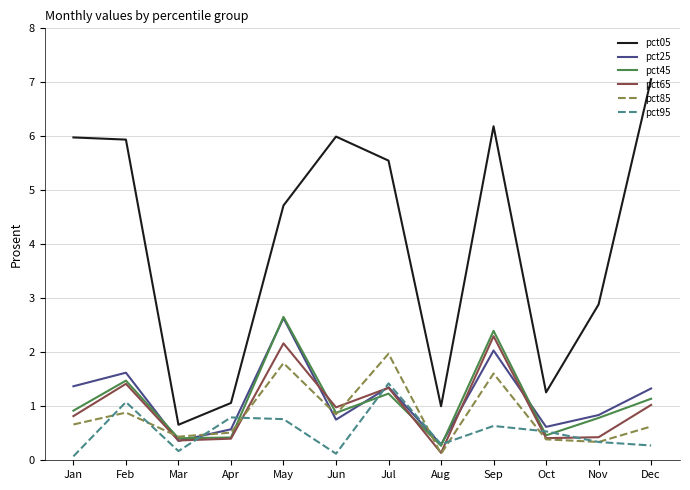

At which category does pct25 reach its first local peak?

Feb